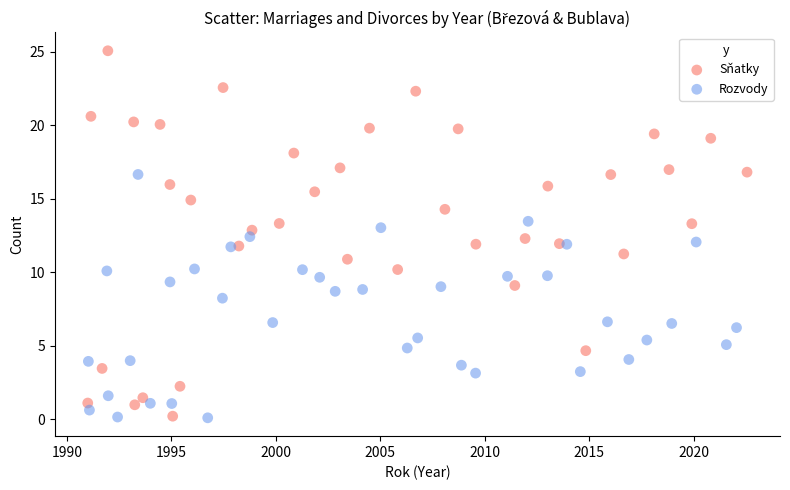

Which series has the largest Y range (max minus min)?

Sňatky